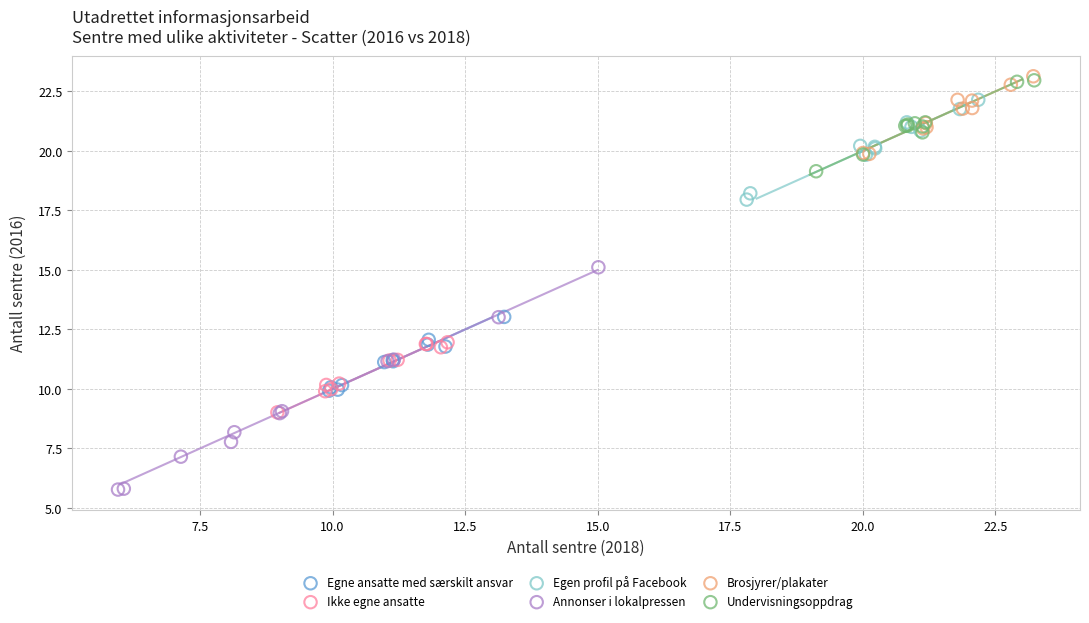

Which series contains the highest Y value?

Brosjyrer/plakater